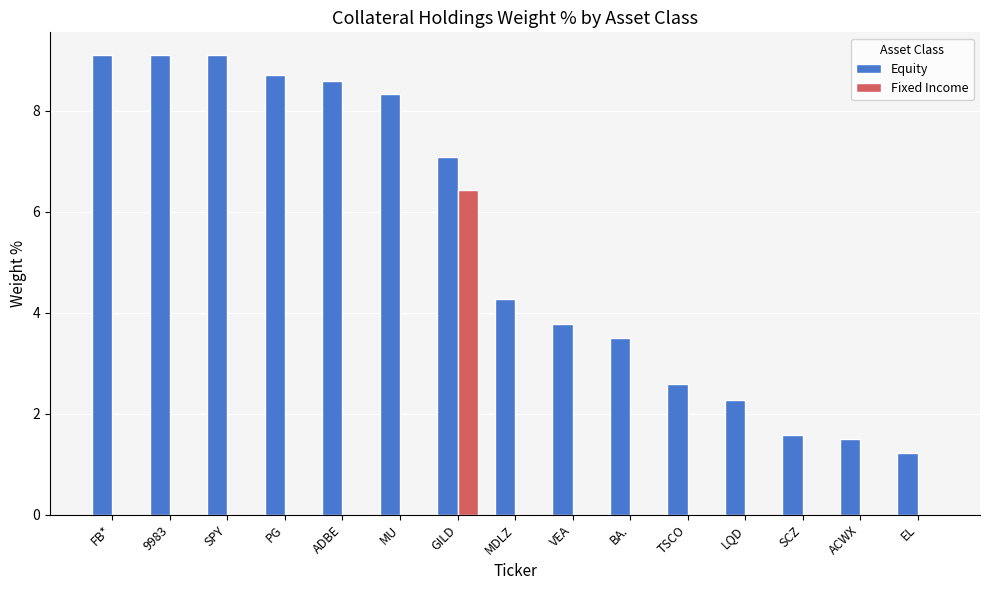

What is the sum of all Fixed Income values?

6.4